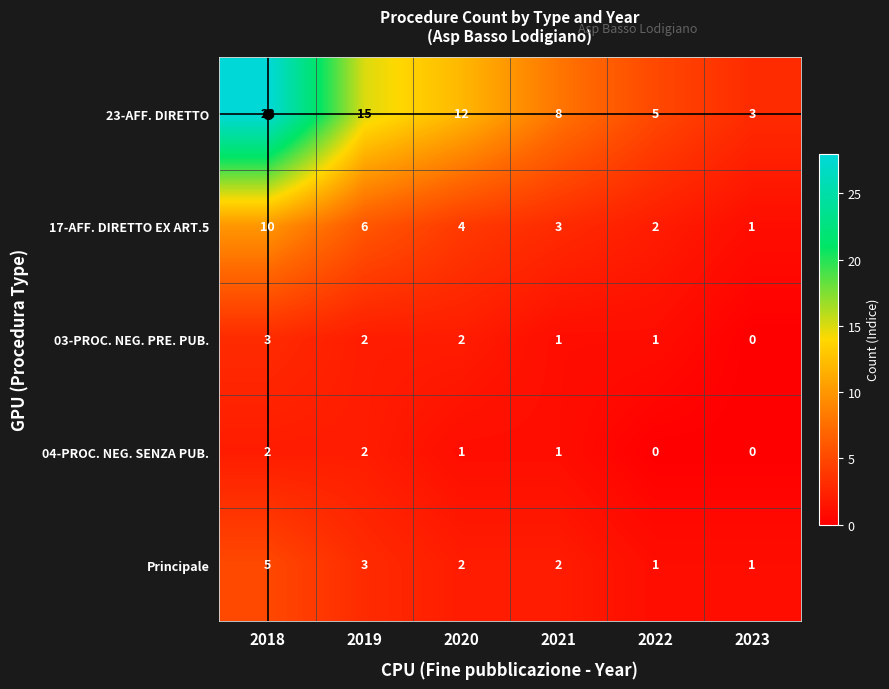

What value does the 23-AFF. DIRETTO series have at 2018?

28